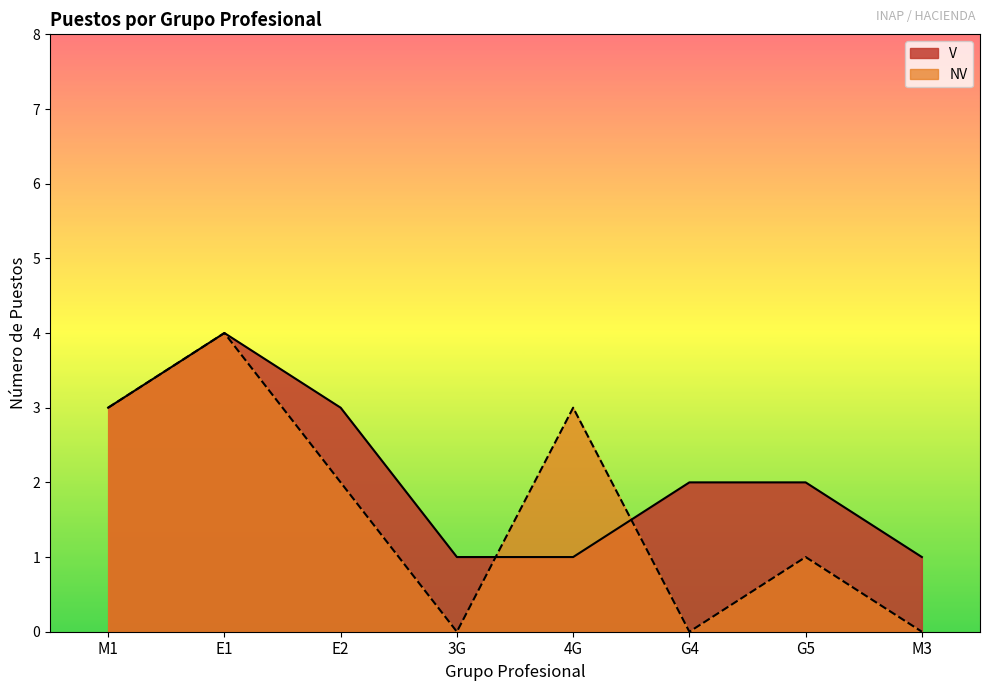

Is the value of NV at 4G greater than the value of V at E1?

No